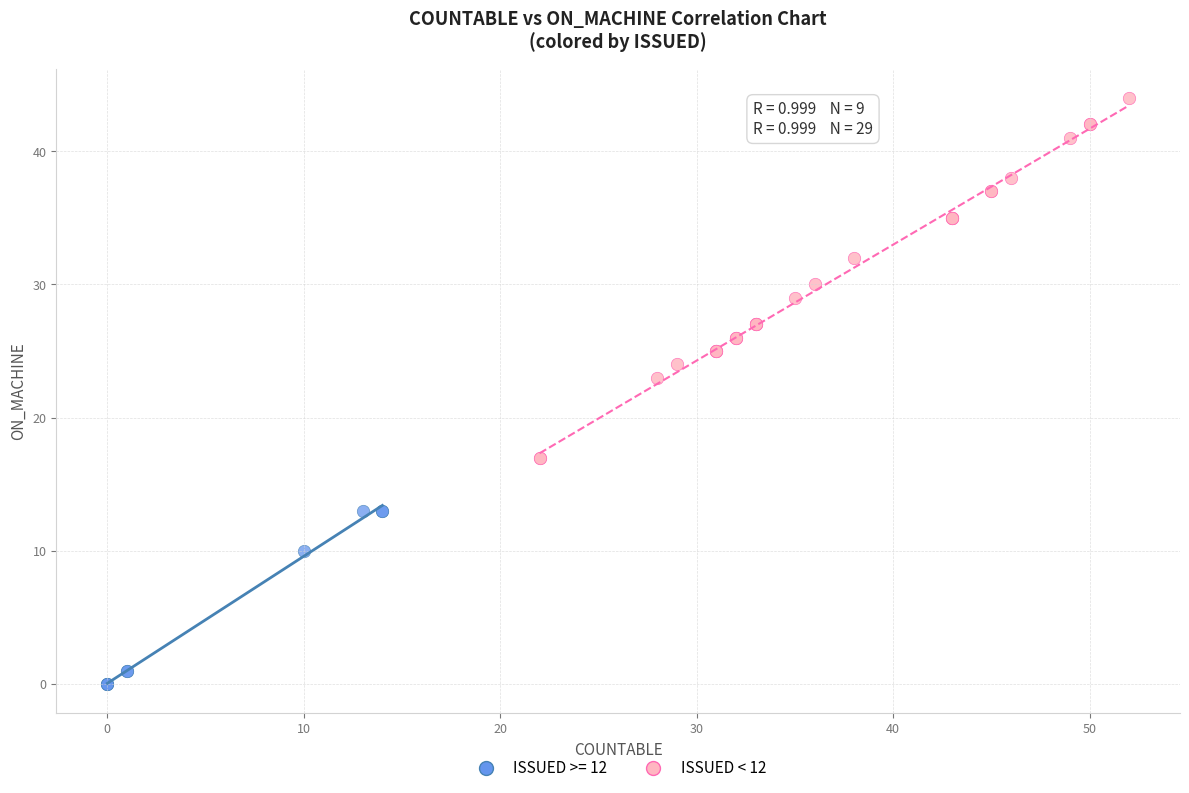

Which series contains the lowest Y value?

ISSUED >= 12